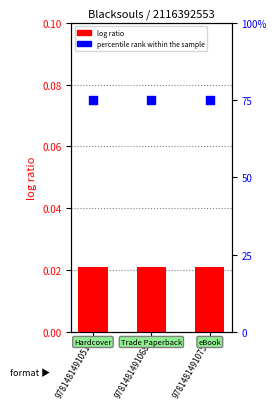

Which series contains the lowest Y value?

log ratio